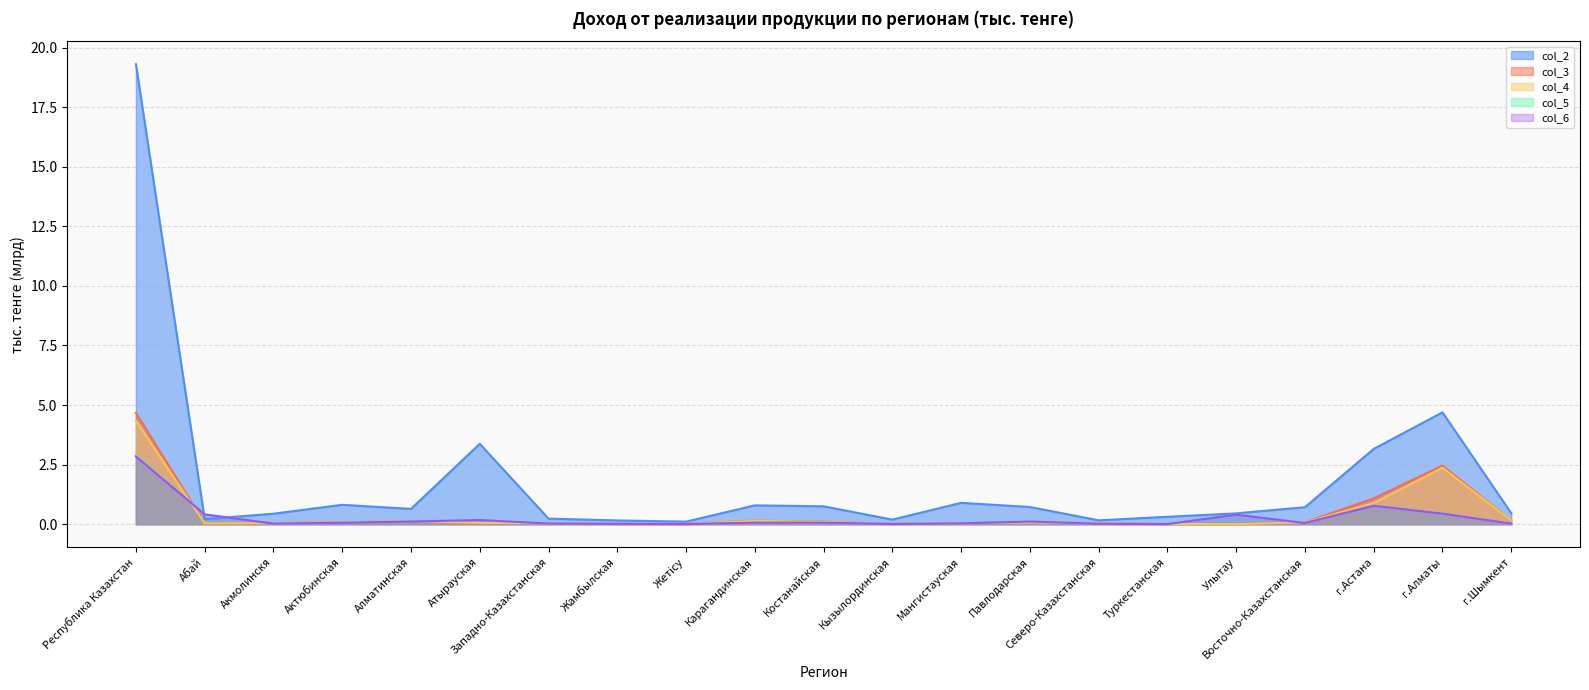

Reading left to right, transcribe all the data shown in this chart.

col_2: Республика Казахстан=19.3	Абай=0.2	Акмолинскя=0.4	Актюбинская=0.8	Алматинская=0.6	Атырауская=3.4	Западно-Казахстанская=0.2	Жамбылская=0.2	Жетісу=0.1	Карагандинская=0.8	Костанайская=0.8	Кызылординская=0.2	Мангистауская=0.9	Павлодарская=0.7	Северо-Казахстанская=0.2	Туркестанская=0.3	Улытау=0.5	Восточно-Казахстанская=0.7	г.Астана=3.2	г.Алматы=4.7	г.Шымкент=0.5
col_3: Республика Казахстан=4.7	Абай=0.0	Акмолинскя=0.0	Актюбинская=0.1	Алматинская=0.1	Атырауская=0.1	Западно-Казахстанская=0.0	Жамбылская=0.0	Жетісу=0.0	Карагандинская=0.2	Костанайская=0.1	Кызылординская=0.0	Мангистауская=0.0	Павлодарская=0.1	Северо-Казахстанская=0.0	Туркестанская=0.0	Улытау=0.0	Восточно-Казахстанская=0.1	г.Астана=1.1	г.Алматы=2.5	г.Шымкент=0.2
col_4: Республика Казахстан=4.3	Абай=0.0	Акмолинскя=0.0	Актюбинская=0.1	Алматинская=0.1	Атырауская=0.1	Западно-Казахстанская=0.0	Жамбылская=0.0	Жетісу=0.0	Карагандинская=0.1	Костанайская=0.1	Кызылординская=0.0	Мангистауская=0.0	Павлодарская=0.1	Северо-Казахстанская=0.0	Туркестанская=0.0	Улытау=0.0	Восточно-Казахстанская=0.1	г.Астана=0.9	г.Алматы=2.4	г.Шымкент=0.2
col_5: Республика Казахстан=2.9	Абай=0.4	Акмолинскя=0.0	Актюбинская=0.1	Алматинская=0.1	Атырауская=0.2	Западно-Казахстанская=0.0	Жамбылская=0.0	Жетісу=0.0	Карагандинская=0.1	Костанайская=0.1	Кызылординская=0.0	Мангистауская=0.0	Павлодарская=0.1	Северо-Казахстанская=0.0	Туркестанская=0.0	Улытау=0.4	Восточно-Казахстанская=0.1	г.Астана=0.8	г.Алматы=0.5	г.Шымкент=0.0
col_6: Республика Казахстан=2.8	Абай=0.4	Акмолинскя=0.0	Актюбинская=0.1	Алматинская=0.1	Атырауская=0.2	Западно-Казахстанская=0.0	Жамбылская=0.0	Жетісу=0.0	Карагандинская=0.1	Костанайская=0.1	Кызылординская=0.0	Мангистауская=0.0	Павлодарская=0.1	Северо-Казахстанская=0.0	Туркестанская=0.0	Улытау=0.4	Восточно-Казахстанская=0.1	г.Астана=0.8	г.Алматы=0.4	г.Шымкент=0.0